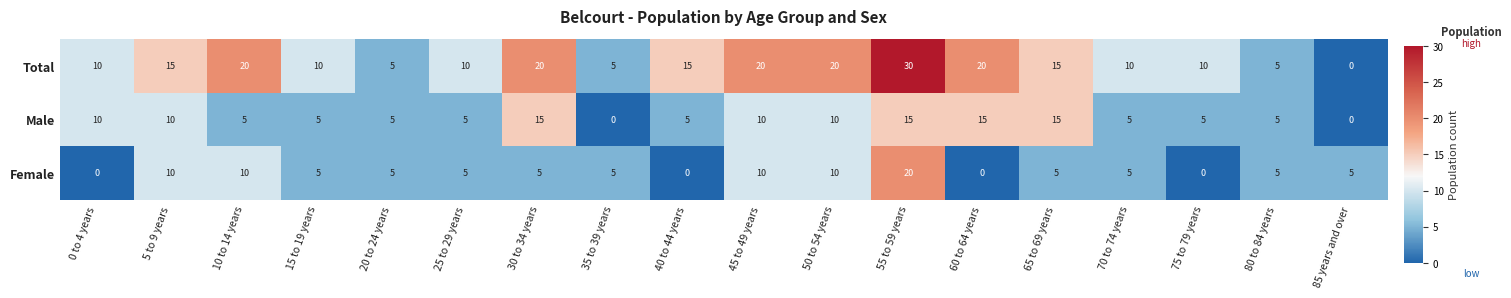

Which series has the largest total across all categories?

Total